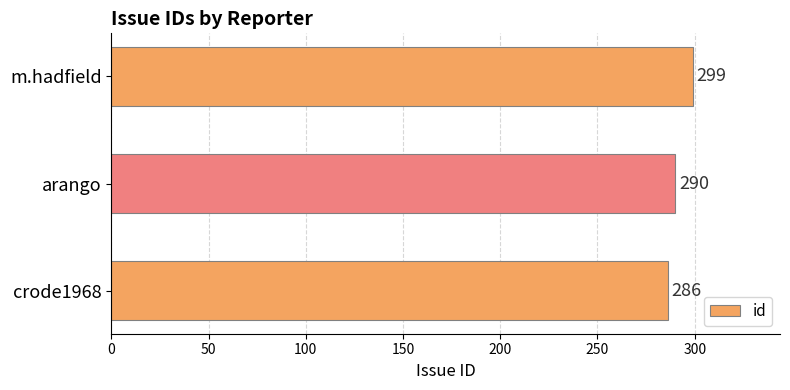

List the labels in order of value, largest first.

m.hadfield, arango, crode1968